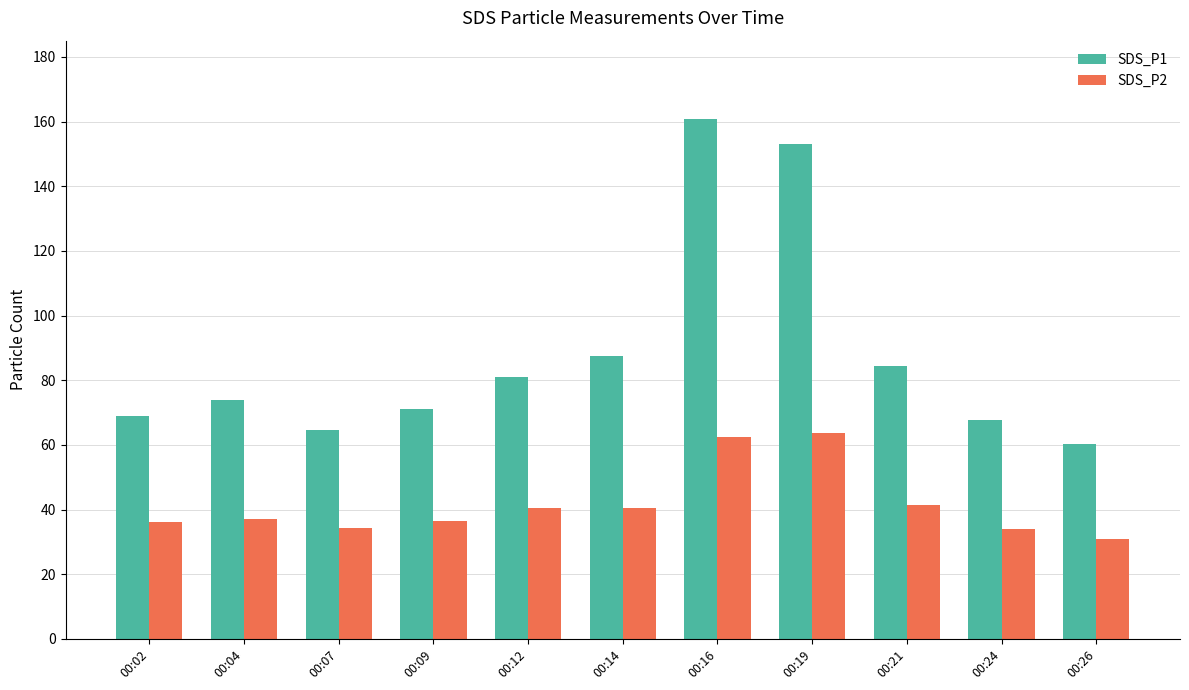

What are all the series names shown in the legend?

SDS_P1, SDS_P2